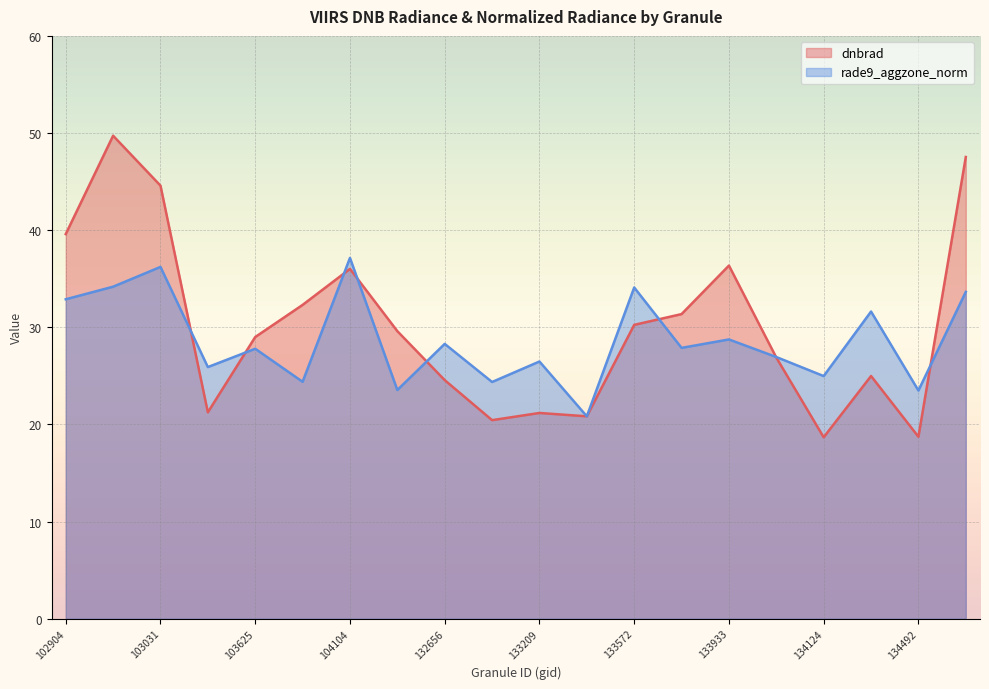

Reading left to right, extract all data points from this chart.

dnbrad (line): 39.6	49.7	44.6	21.2	29.0	32.3	36.0	29.6	24.6	20.4	21.2	20.8	30.2	31.4	36.4	26.9	18.7	25.0	18.7	47.5
rade9_aggzone_norm (line): 32.9	34.2	36.2	25.9	27.8	24.4	37.1	23.5	28.3	24.4	26.5	20.8	34.1	27.9	28.7	26.9	25.0	31.6	23.5	33.6